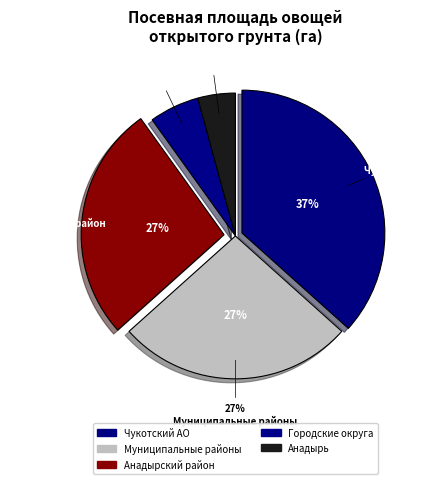

To the nearest percent, what is the difference between the largest and smallest slice percentages?

32%